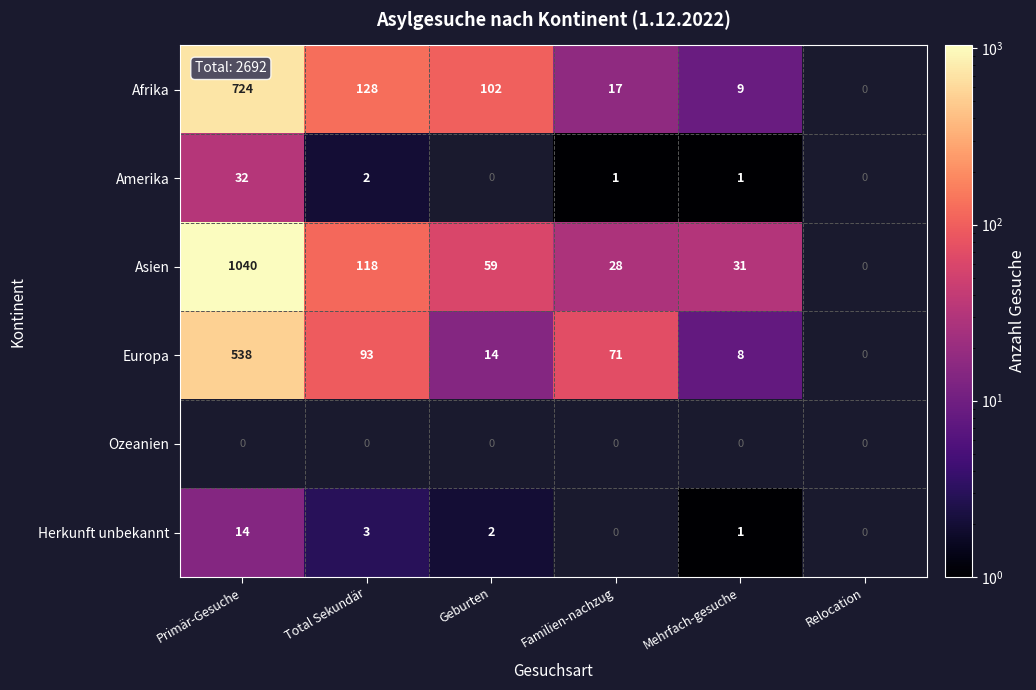

What is the sum of the Amerika values at Mehrfach-gesuche and Primär-Gesuche?

33